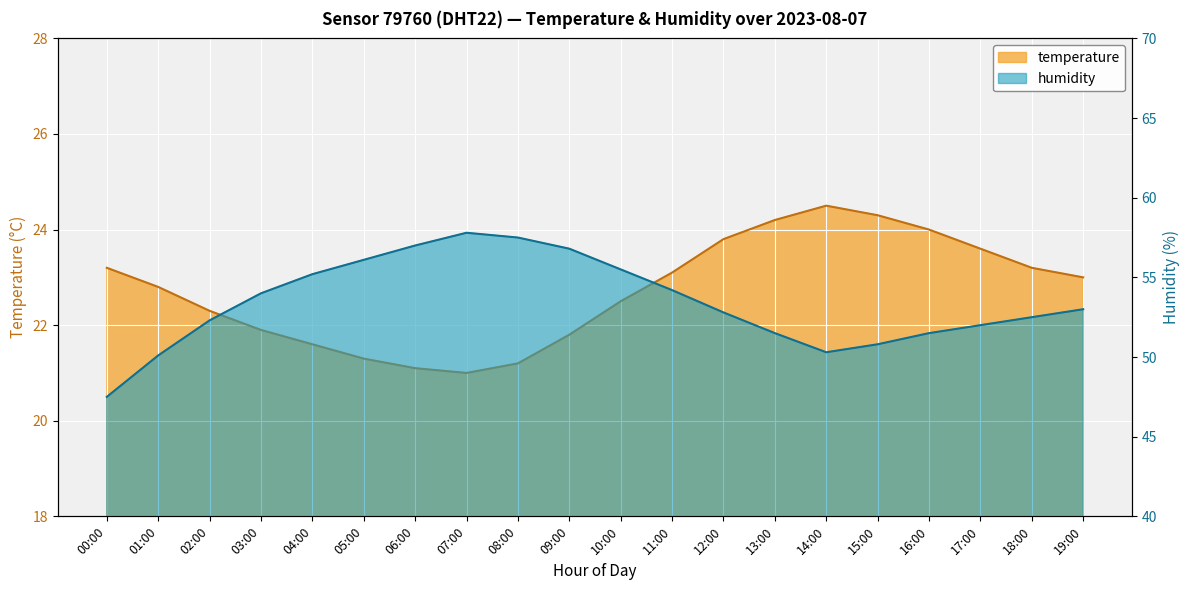

Where does the temperature series first go above 23?

00:00